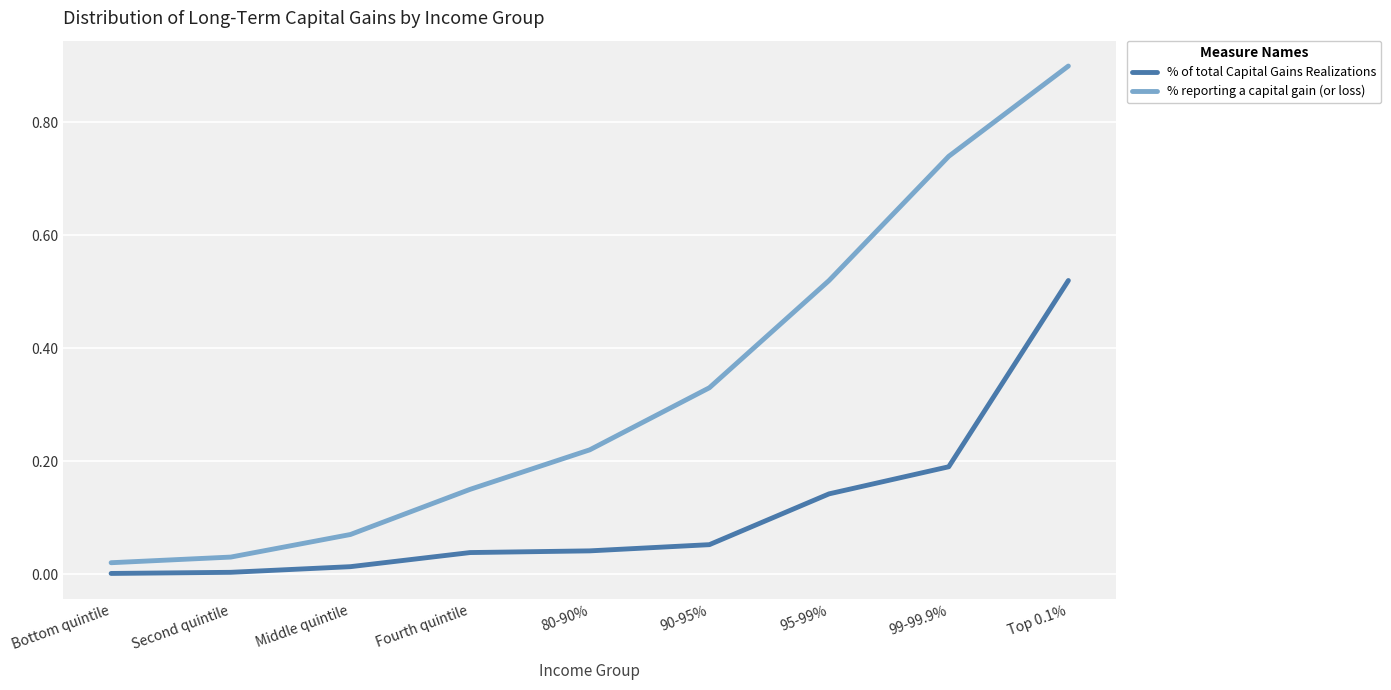

How many lines are shown in the chart?

2